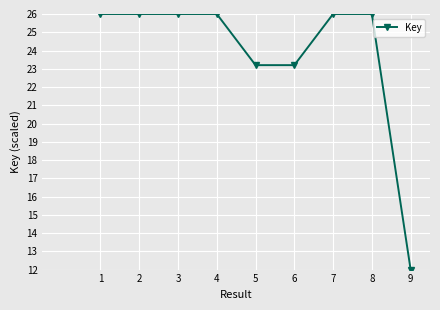

Read the value at 3.

26.0